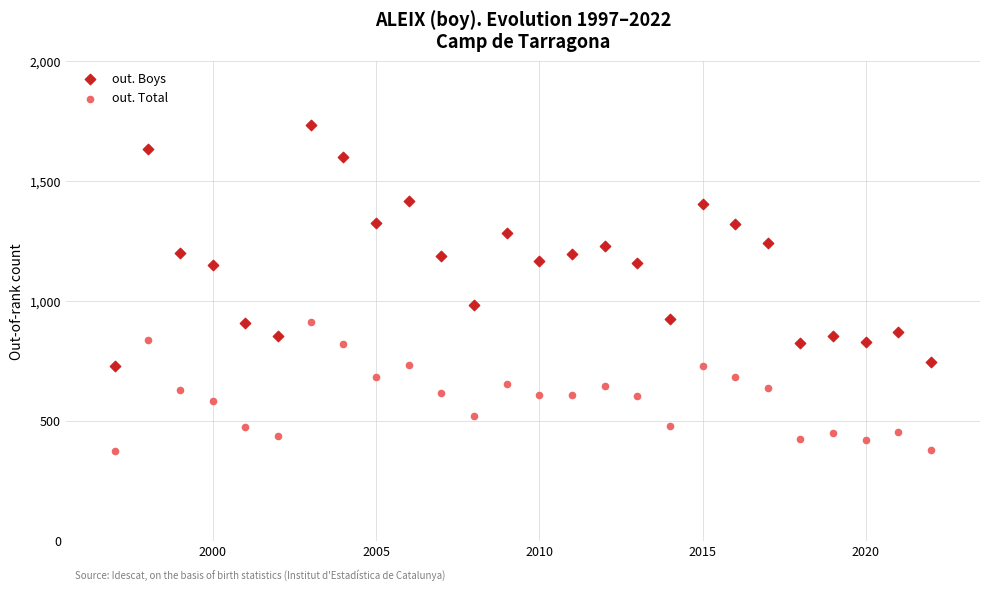

Across all data points, what is the range of X values (max minus min)?

25